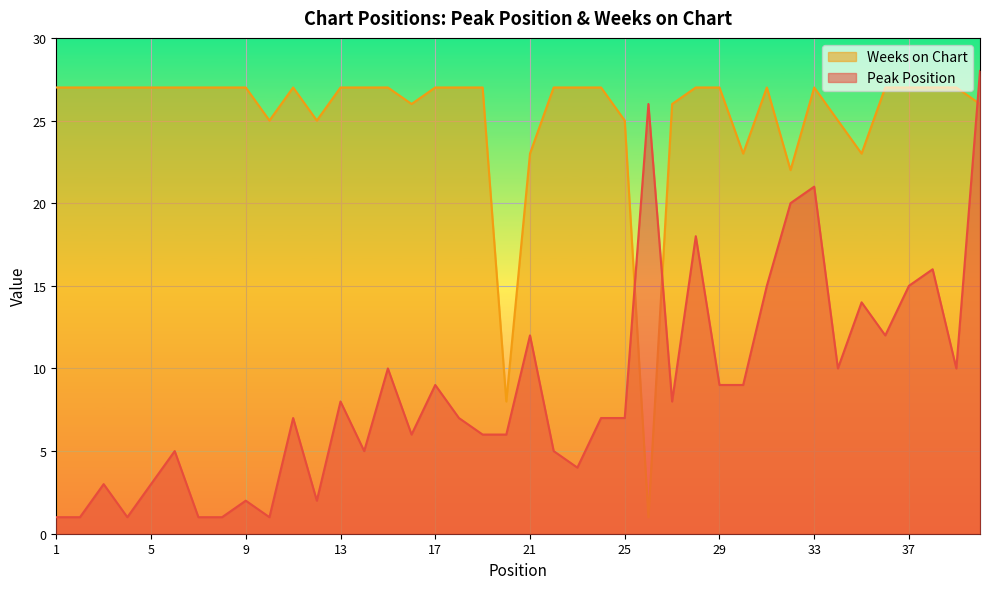

The value of Weeks on Chart at 40 is 35. True or false?

False